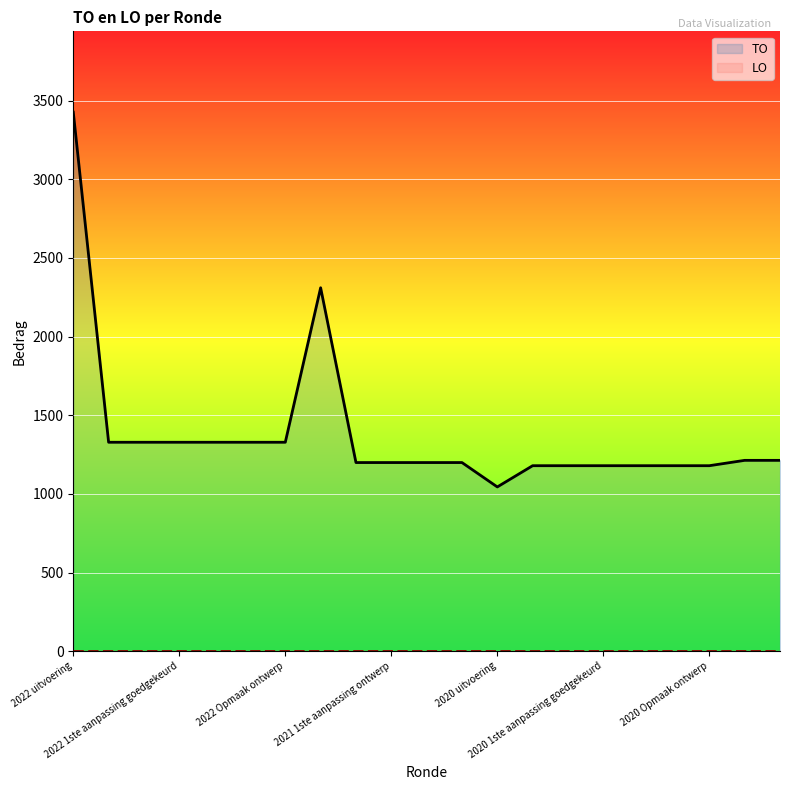

What is the difference between the maximum and minimum values in the TO series?

2382